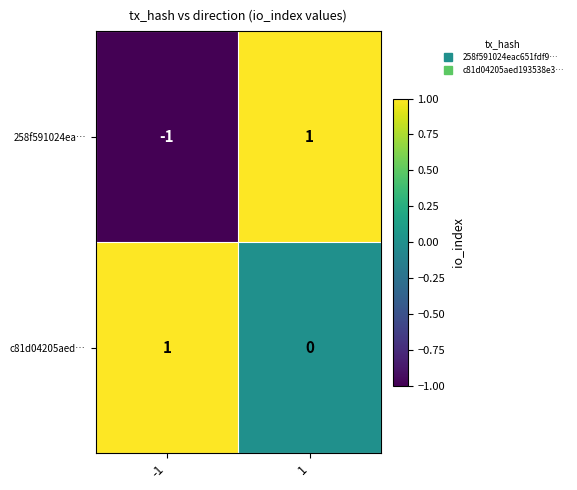

The c81d04205aed… series shows 0 at -1. True or false?

False